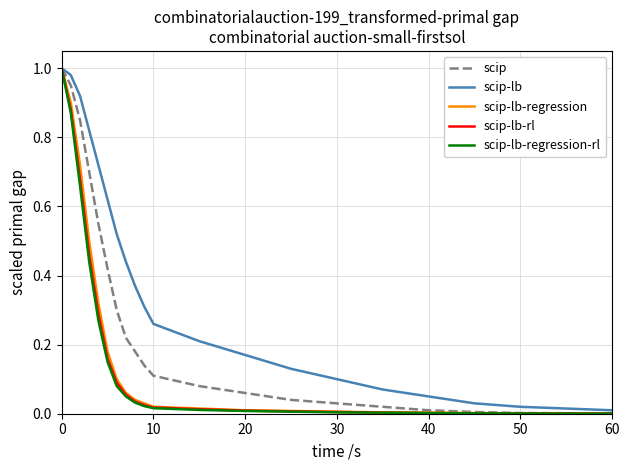

Which series has the largest total across all categories?

scip-lb